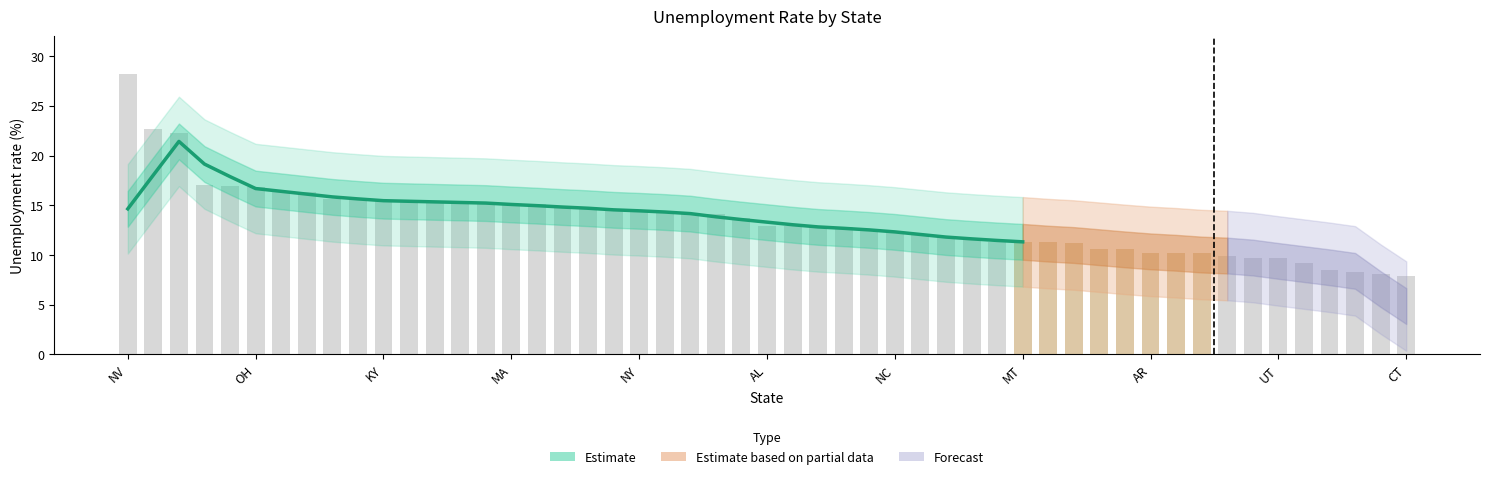

Approximately how many times larger is the value at MA compared to 22?

1.4